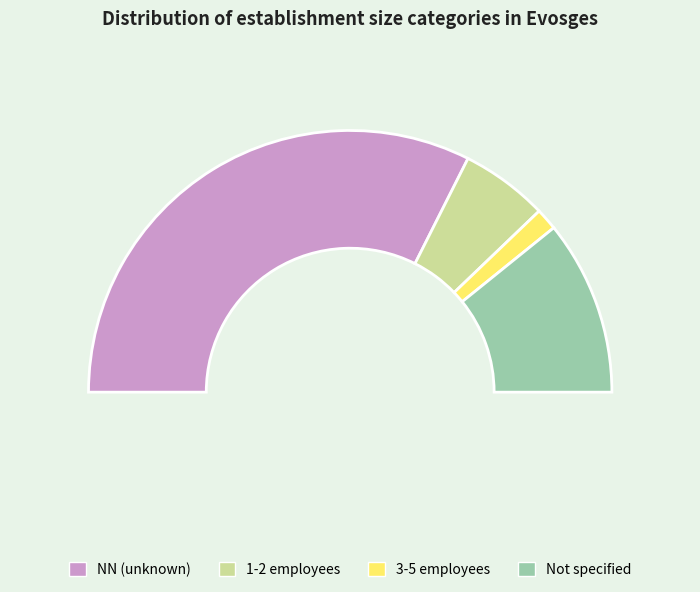

How many slices are in this pie chart?

4